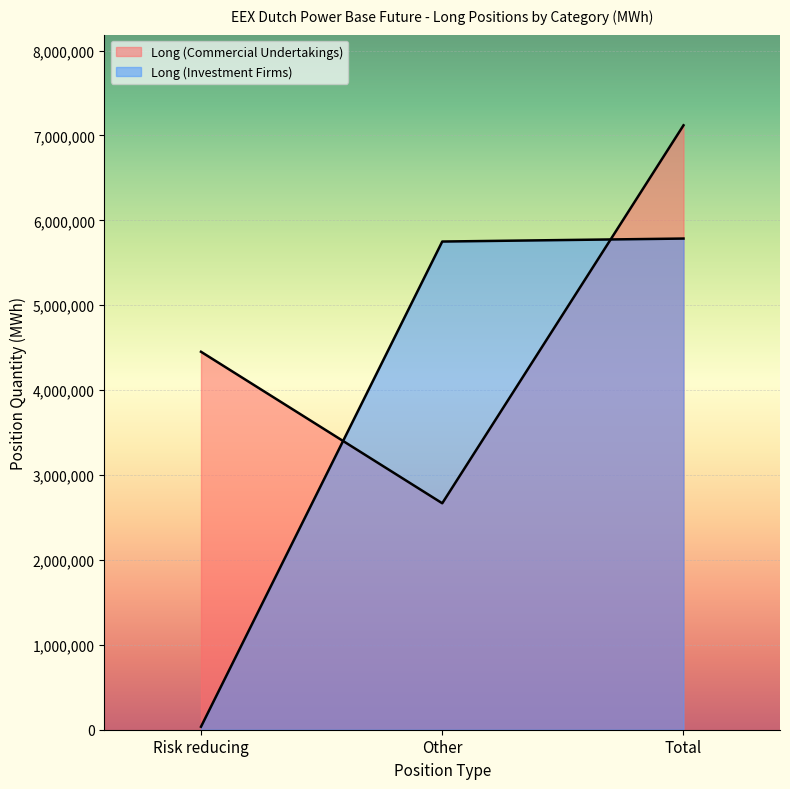

At which label is Long (Investment Firms) closest to 2910387?

Other